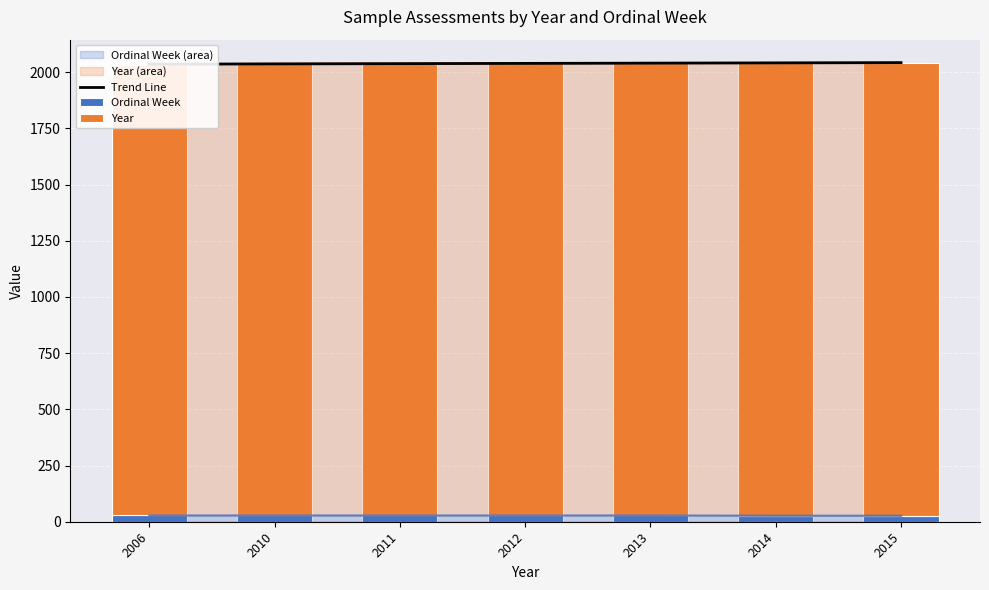

How many series are shown in this chart?

3